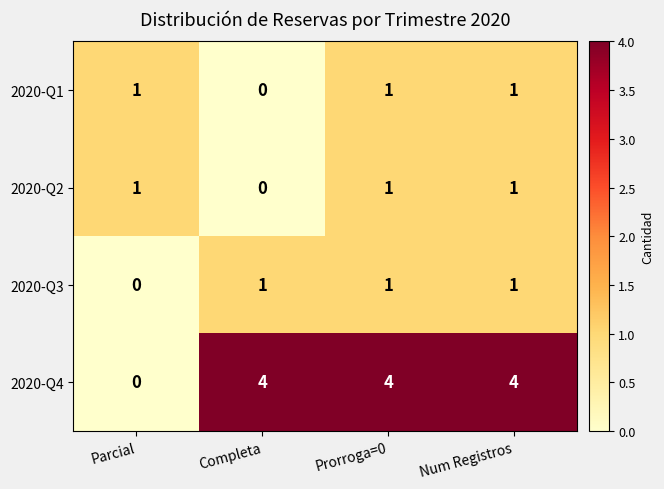

What is the difference between the maximum and minimum values in the 2020-Q4 series?

4